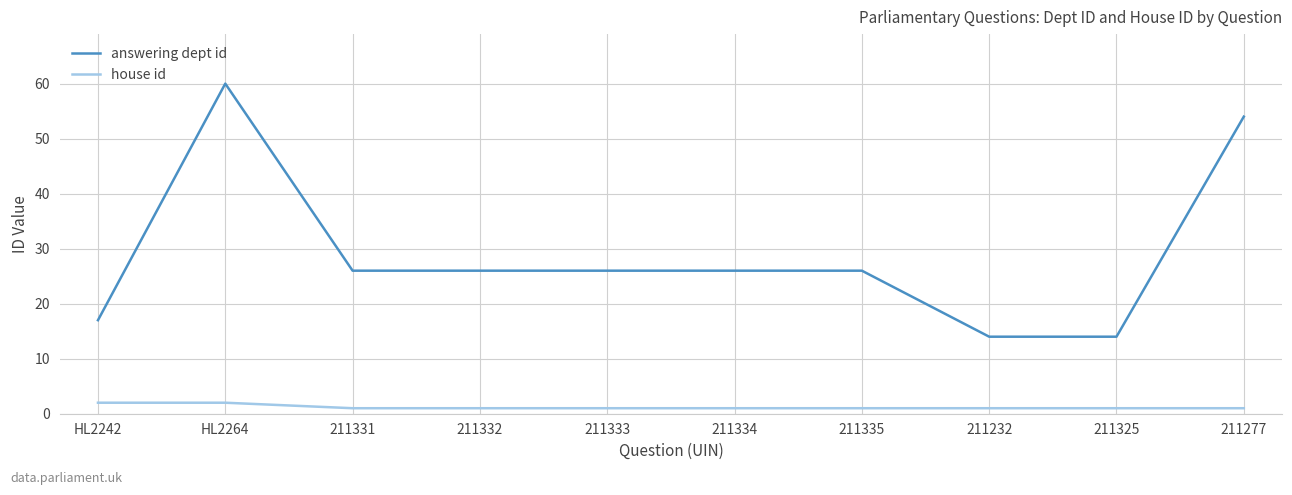

True or false: answering dept id has a value of 26 at 211335.

True